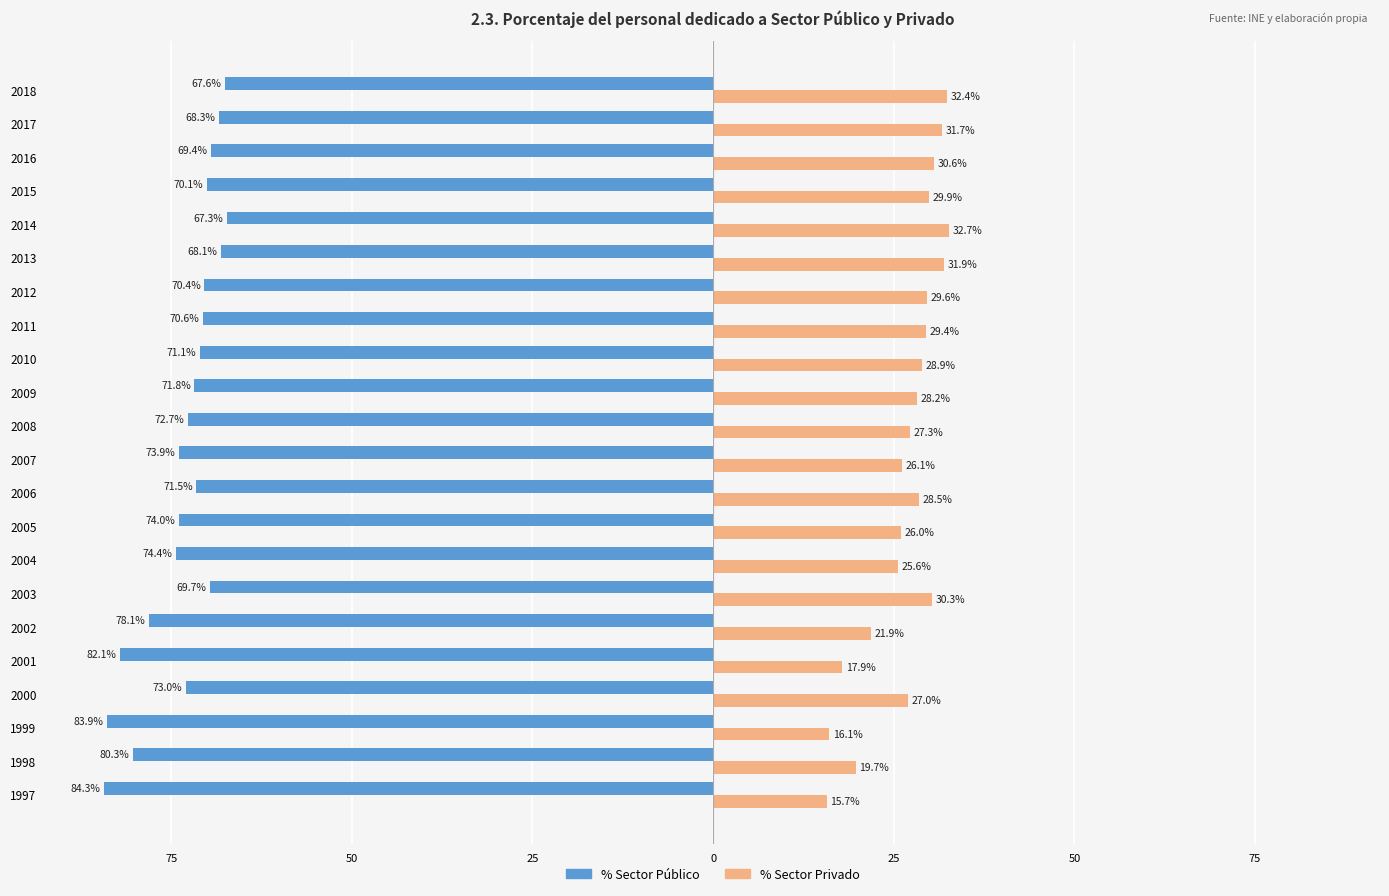

What are all the series names shown in the legend?

% Sector Público, % Sector Privado